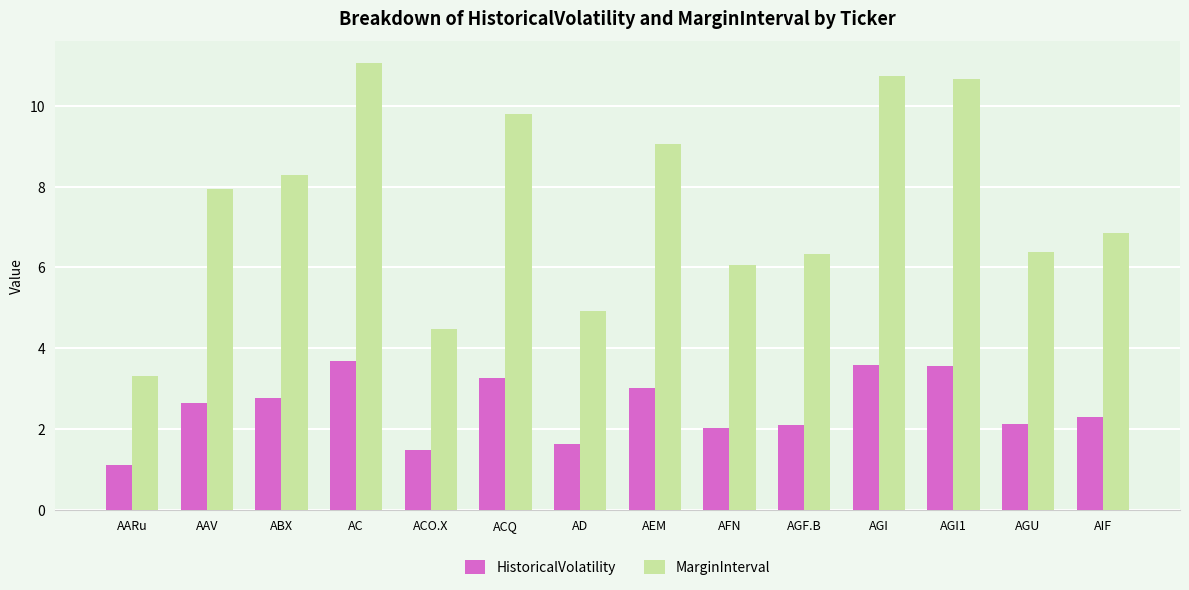

How many values in the MarginInterval series exceed 7?

7